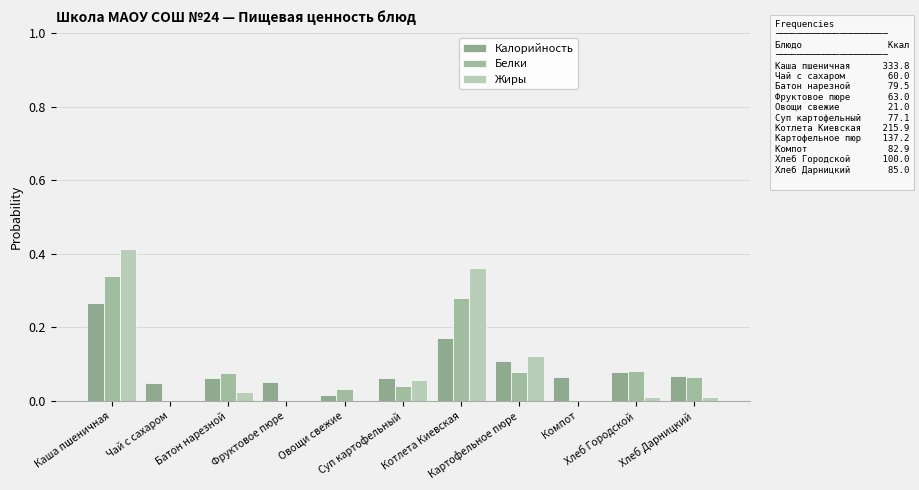

What are all the series names shown in the legend?

Калорийность, Белки, Жиры